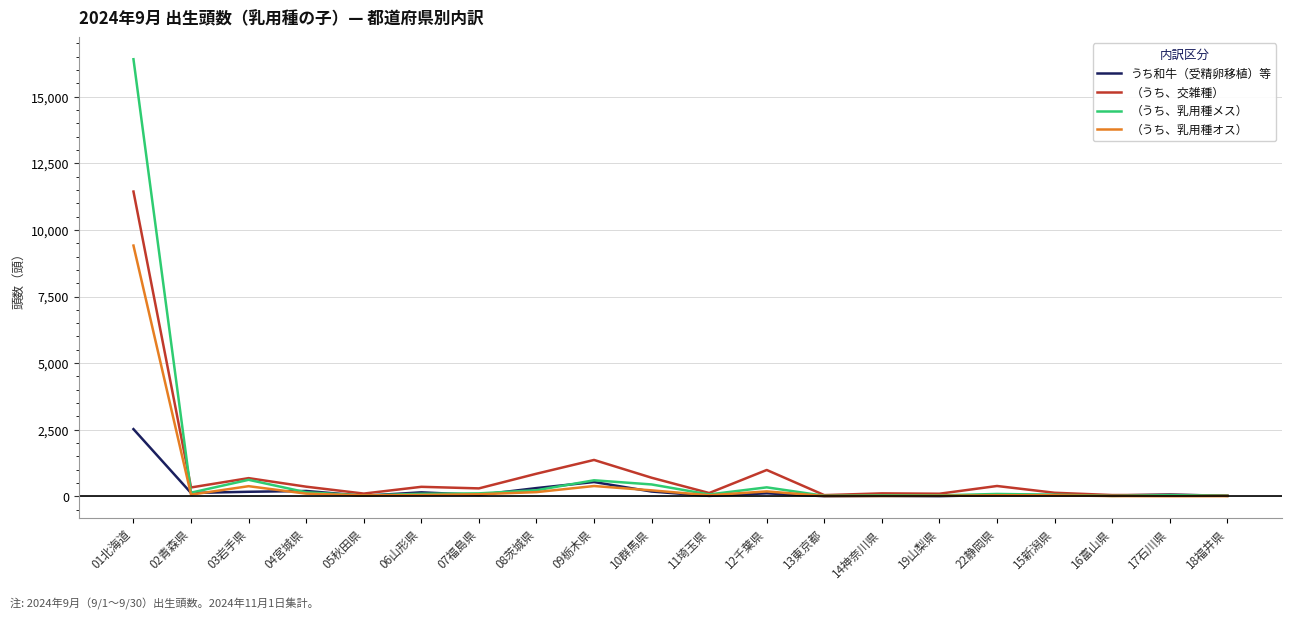

At which category does （うち、乳用種オス） reach its first local peak?

03岩手県